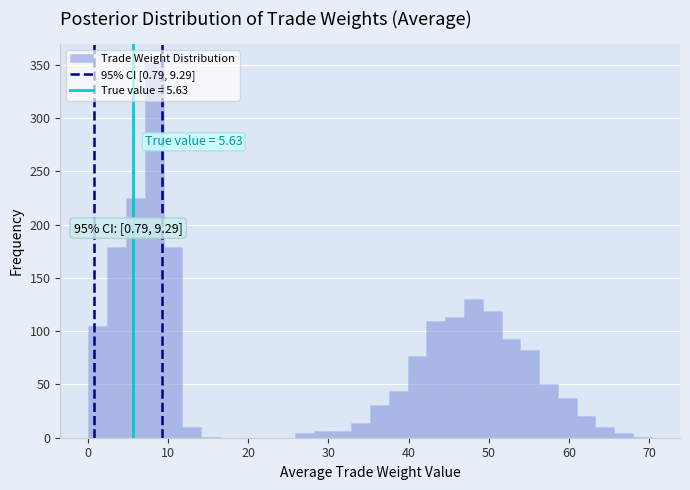

Read against the x-axis, roughly where is the centre of the tallest bar?

8